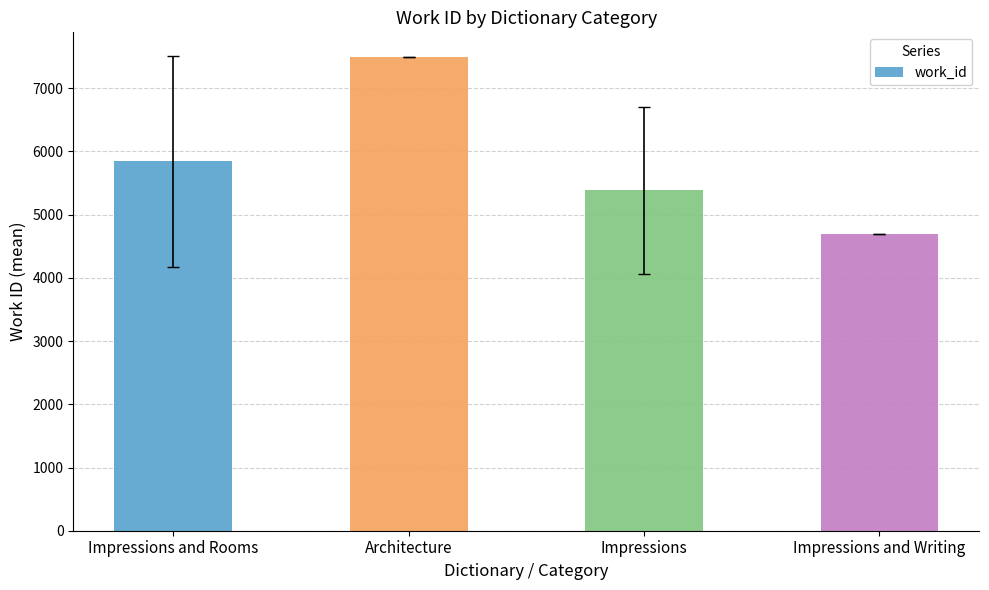

Reading left to right, transcribe all the data shown in this chart.

5843.5	7498.0	5386.0	4702.0